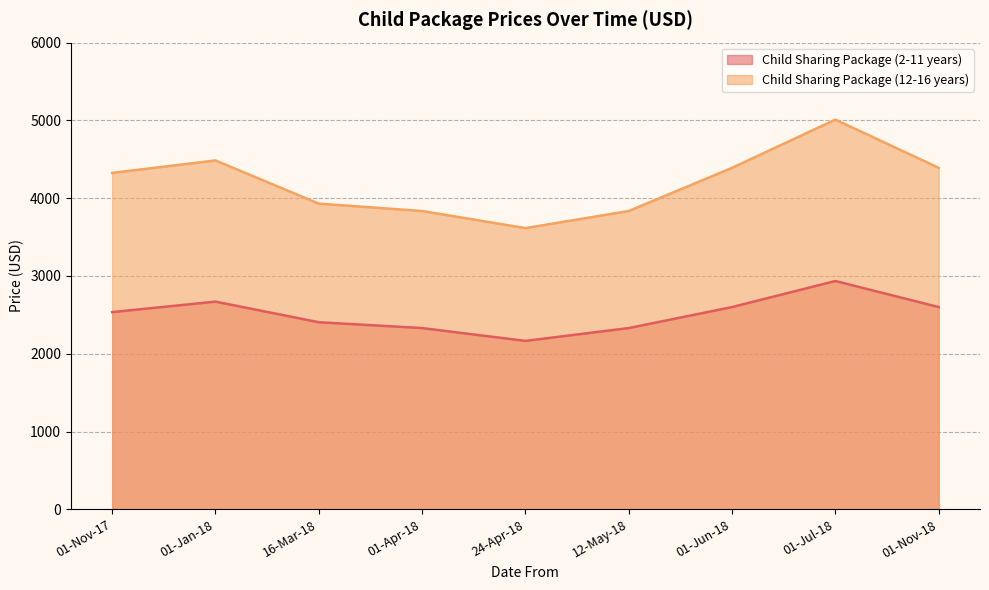

What is the sum of all Child Sharing Package (12-16 years) values?

37815